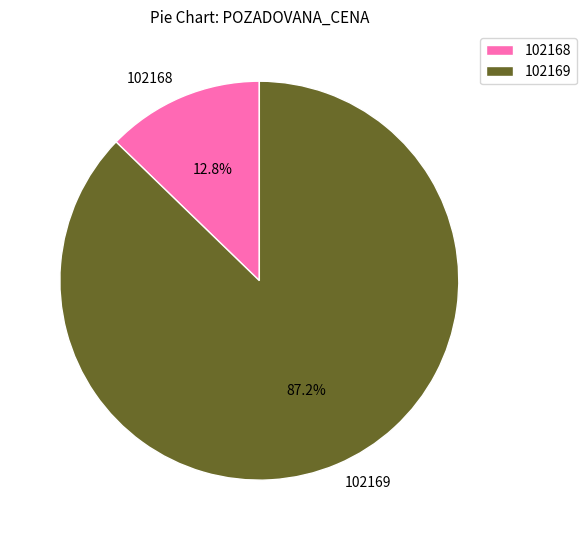

To the nearest percent, what is the average slice percentage?

50%